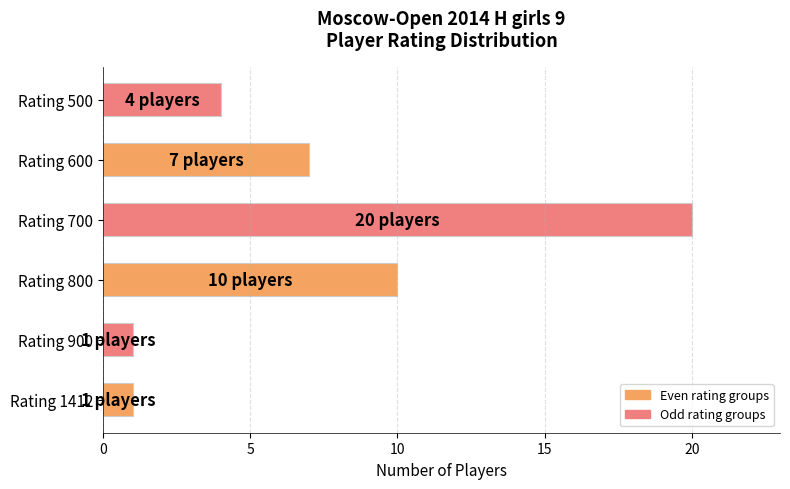

How many bars are there in total?

6